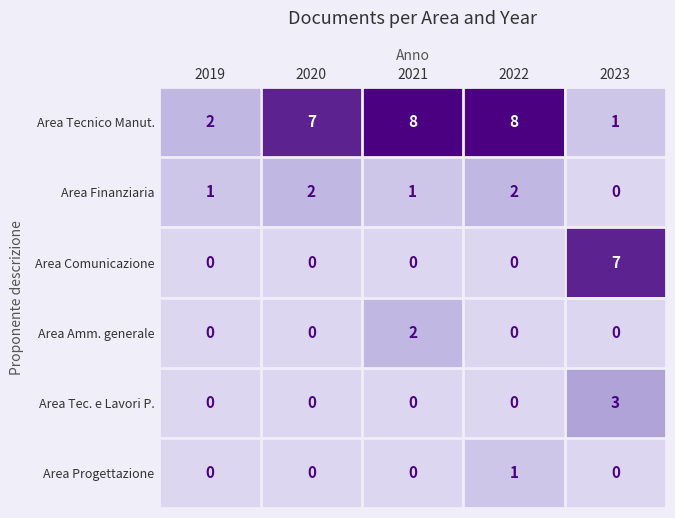

How many series are shown in this chart?

6